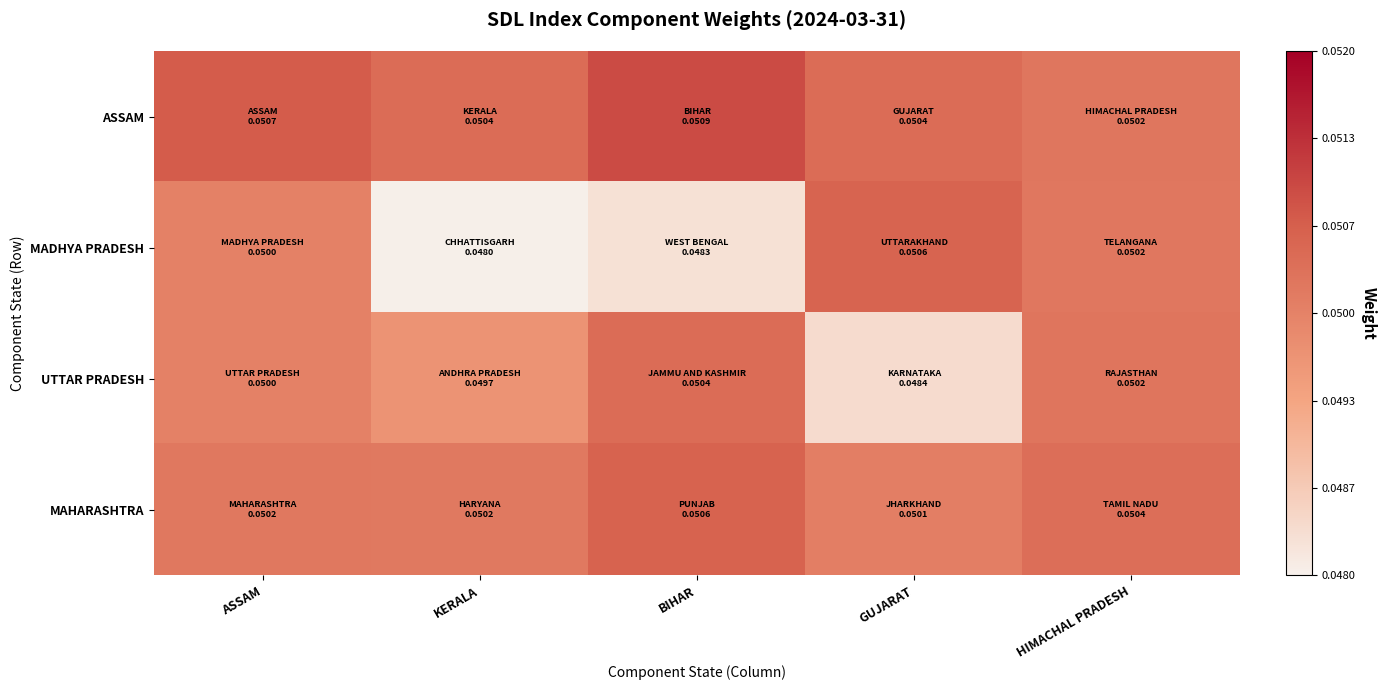

How many series are shown in this chart?

4